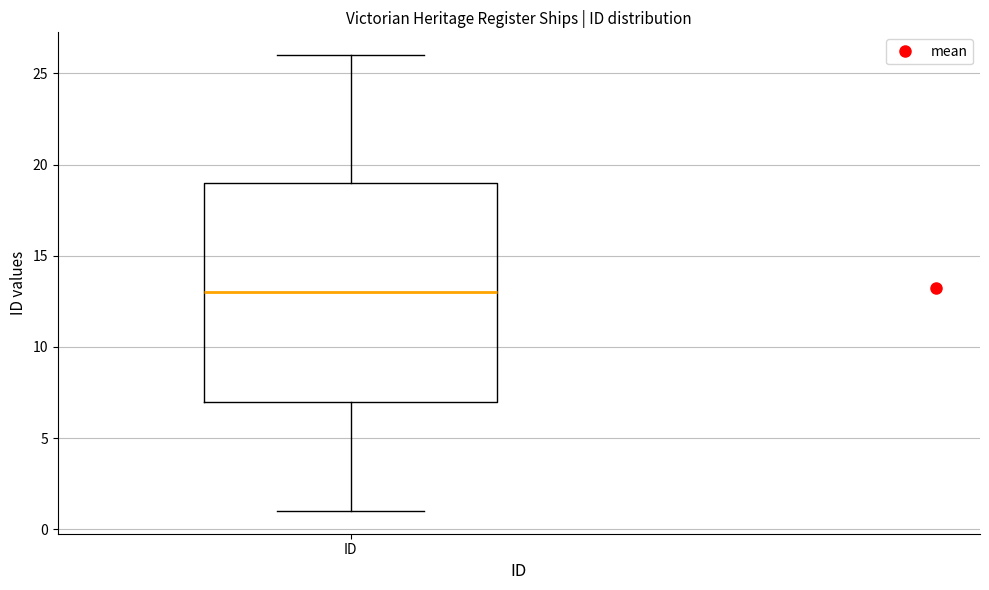

Where is the upper edge of the box for ID on the y-axis? The values are not printed on the chart, so give them approximately, as read against the axis.

19